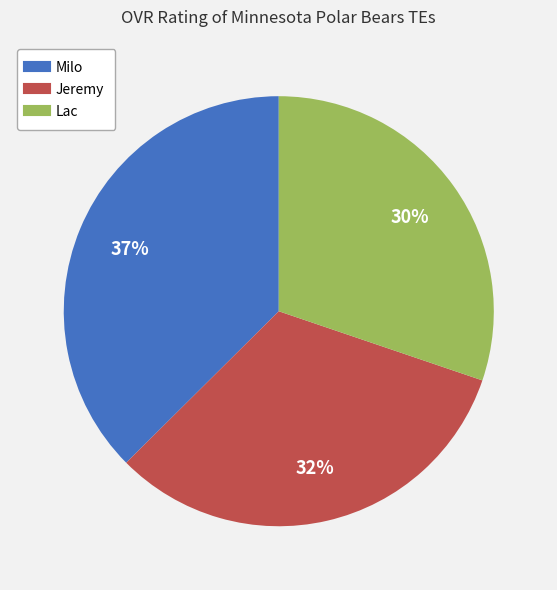

The Milo slice represents 37% of the pie. True or false?

True